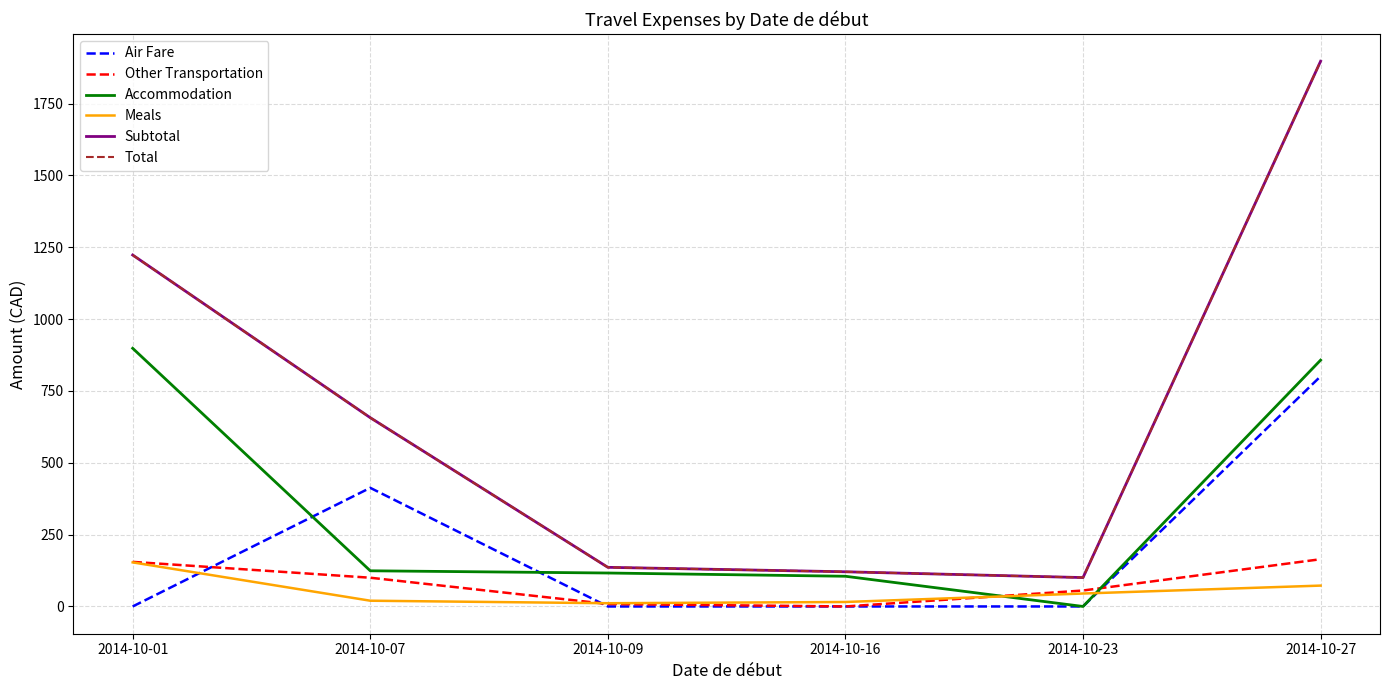

Does the chart have visible grid lines?

Yes